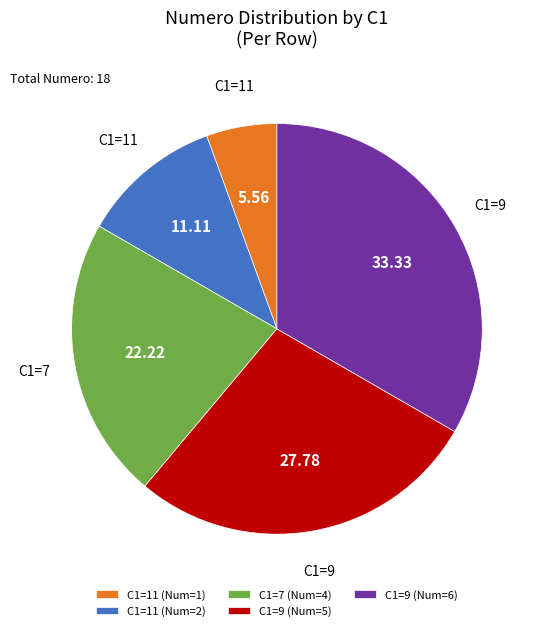

Do C1=11 (Num=1) and C1=9 (Num=6) together represent more than half of the pie?

No